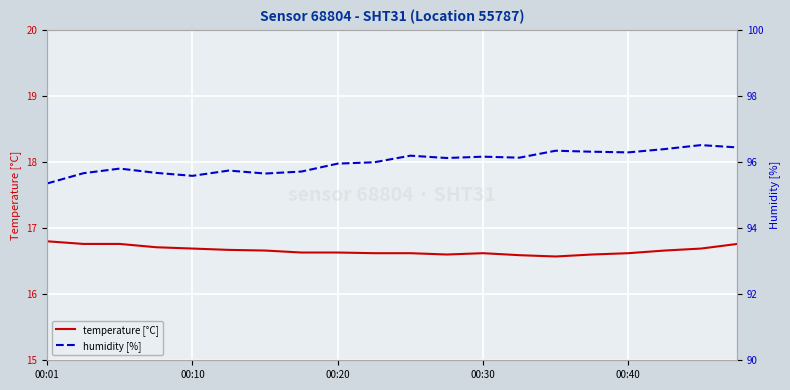

What is the sum of the humidity [%] values at 00:40 and 15?

191.9